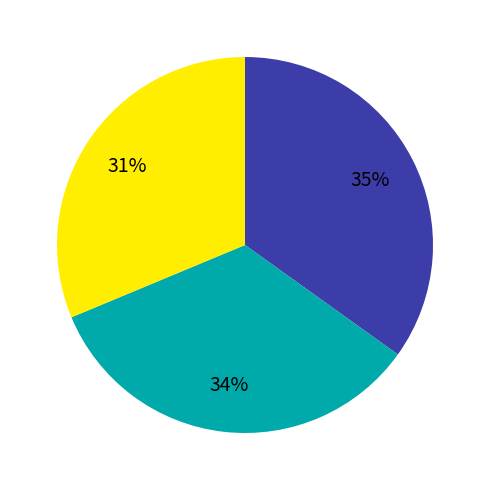

Is there any slice that represents more than half of the pie?

No